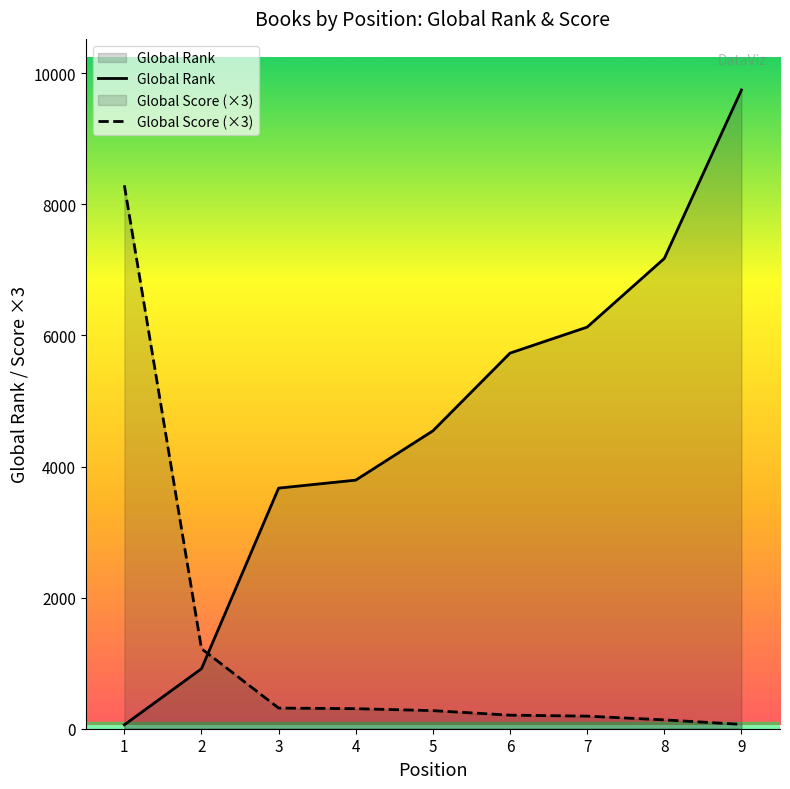

Which has a higher value, 9 or 1?

9